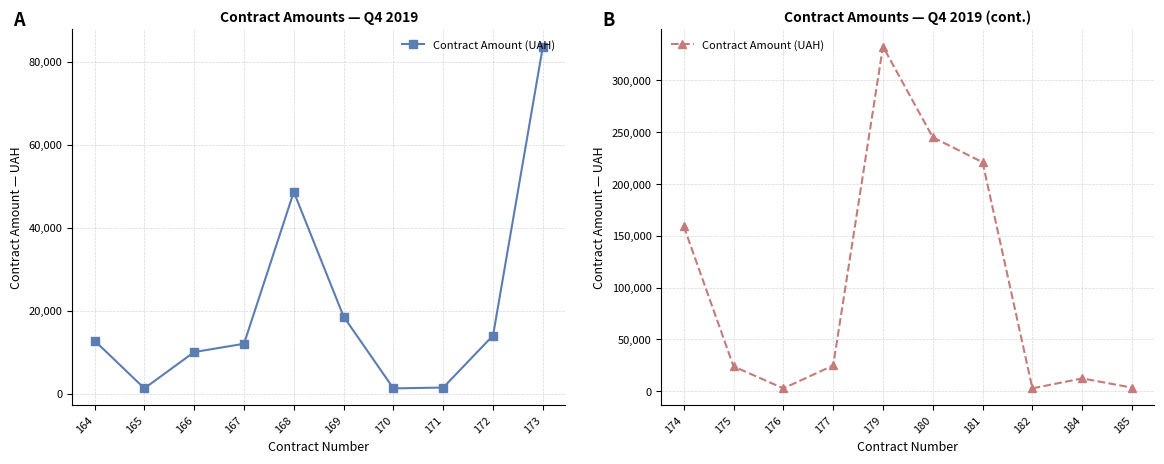

The value at 175 is 9043.2. True or false?

False